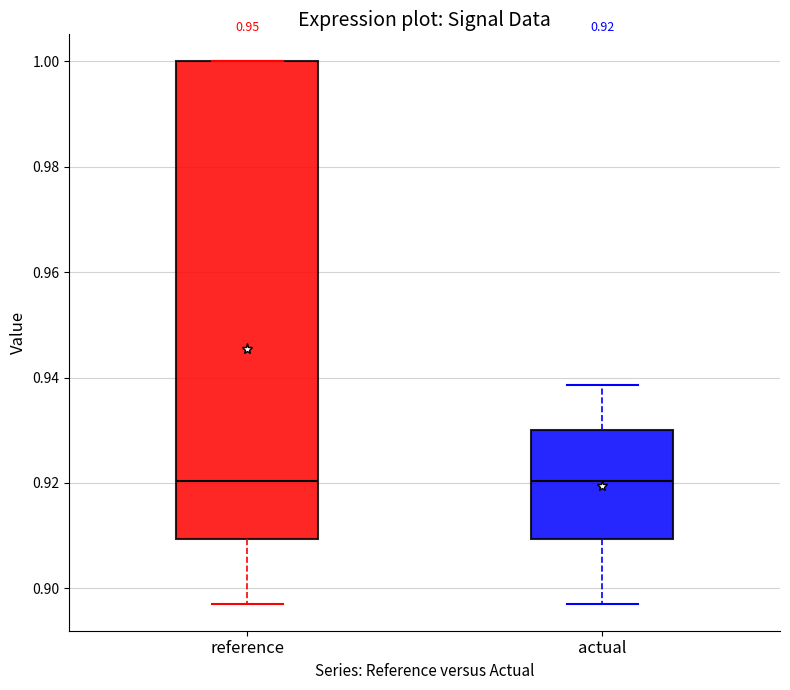

Comparing the boxes themselves (not the whiskers), which one is the tallest?

reference